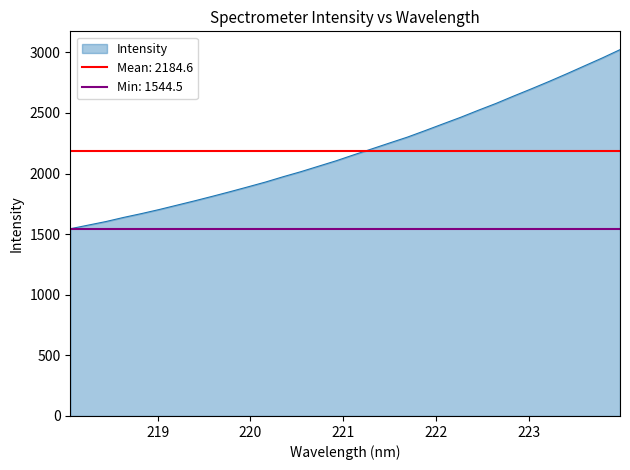

What is the sum of all values?

69906.8